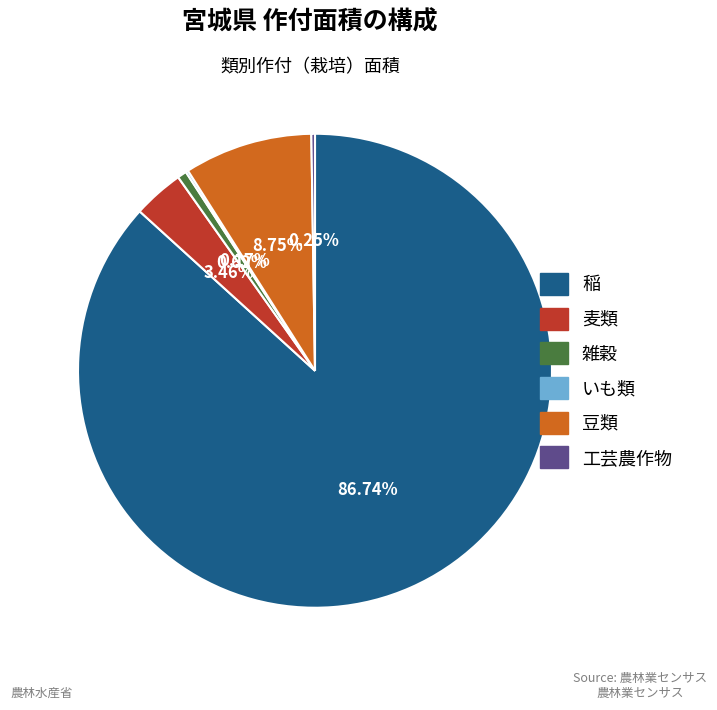

Combined, do 雑穀 and 豆類 account for over 50%?

No